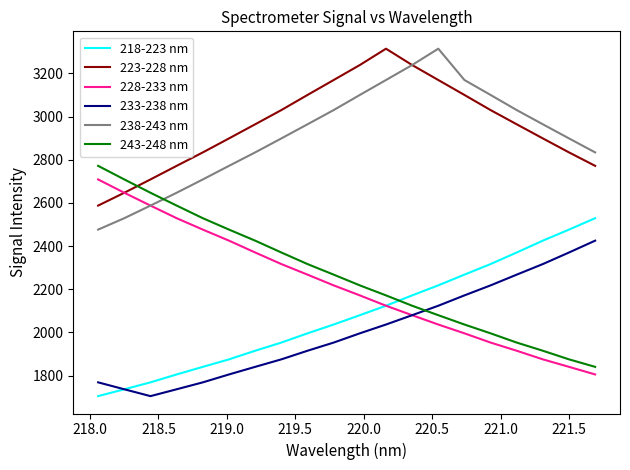

True or false: 233-238 nm and 223-228 nm intersect in this chart.

False